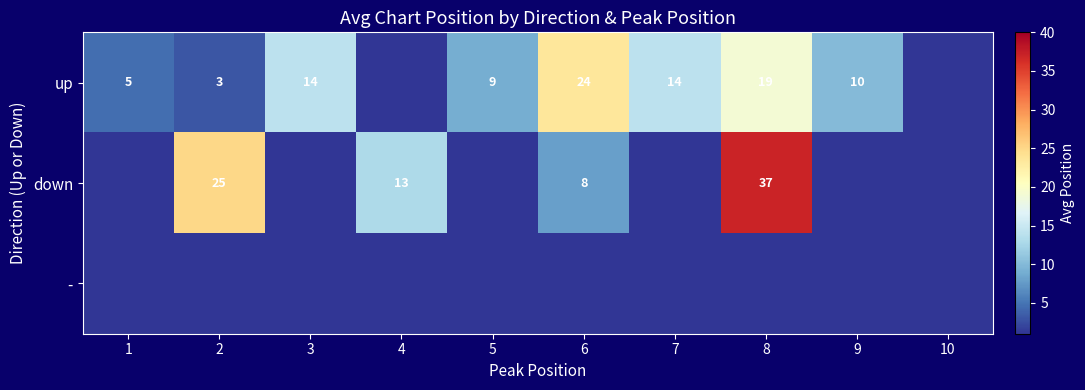

Between 6 and 10, which is larger?

6